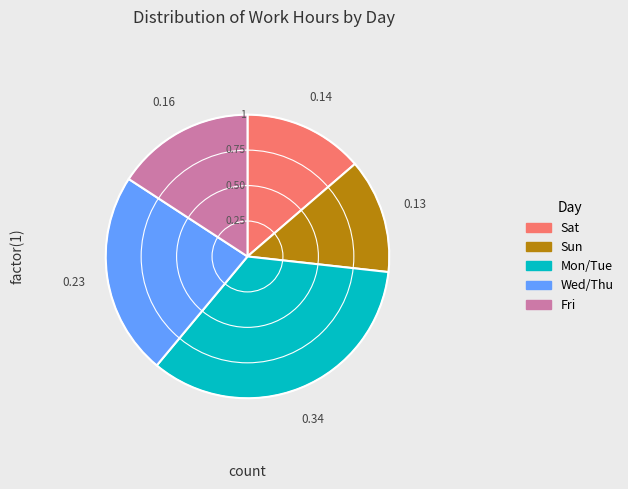

Does any single category account for the majority?

No